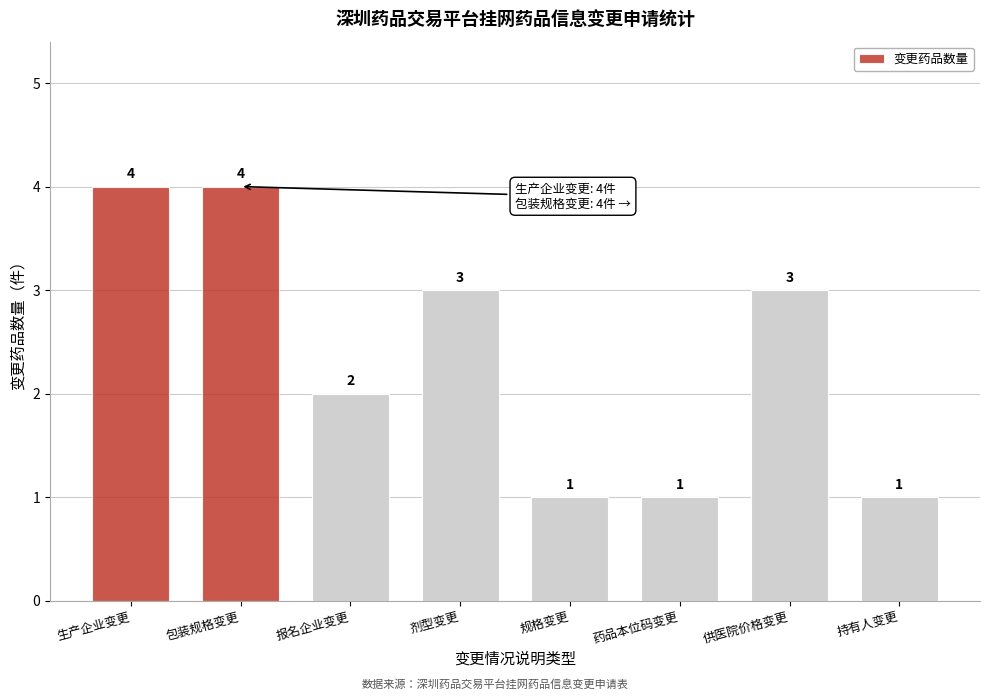

Reading left to right, what are all the values shown in this chart?

4	4	2	3	1	1	3	1